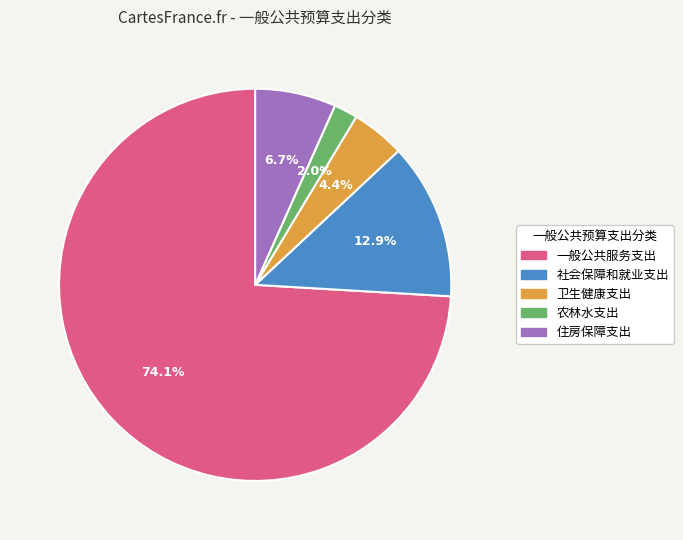

To the nearest percent, what is the difference between the 一般公共服务支出 and 住房保障支出 slice percentages?

67%